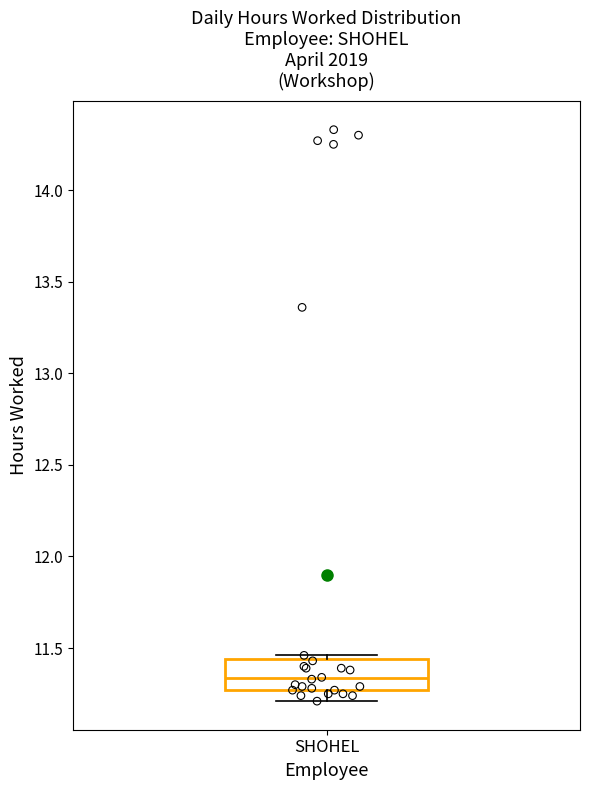

Where is the upper edge of the box for SHOHEL on the y-axis? The values are not printed on the chart, so give them approximately, as read against the axis.

11.45